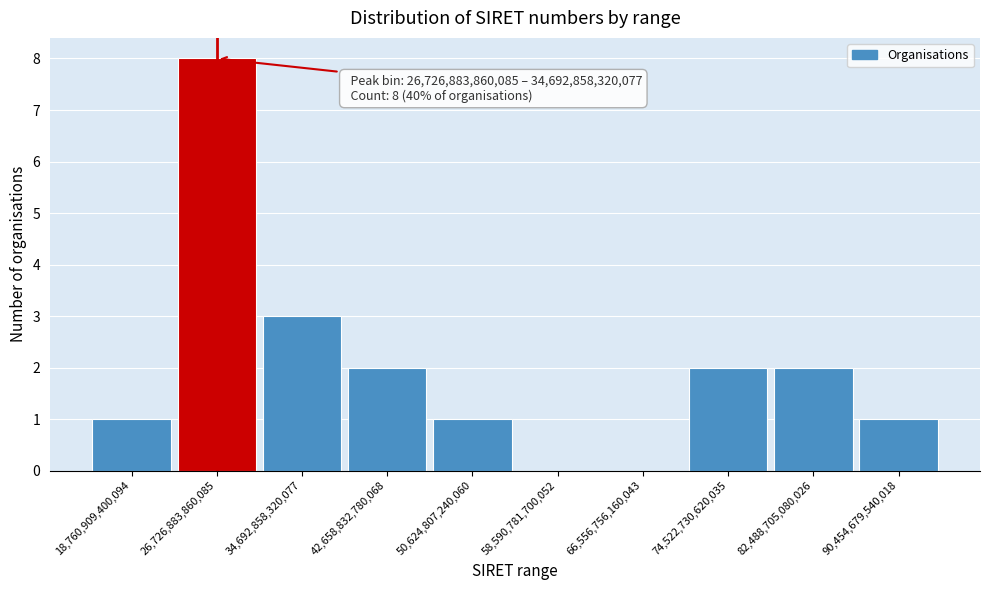

Reading left to right, transcribe all the data shown in this chart.

18,760,909,400,094=1	26,726,883,860,085=8	34,692,858,320,077=3	42,658,832,780,068=2	50,624,807,240,060=1	58,590,781,700,052=0	66,556,756,160,043=0	74,522,730,620,035=2	82,488,705,080,026=2	90,454,679,540,018=1